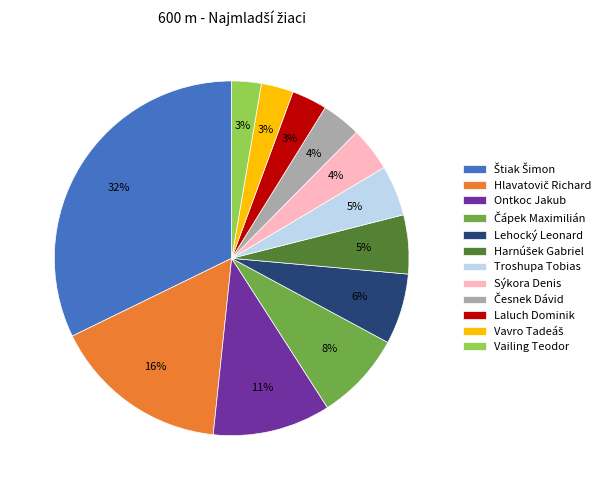

Is the sum of Troshupa Tobias and Sýkora Denis greater than half?

No